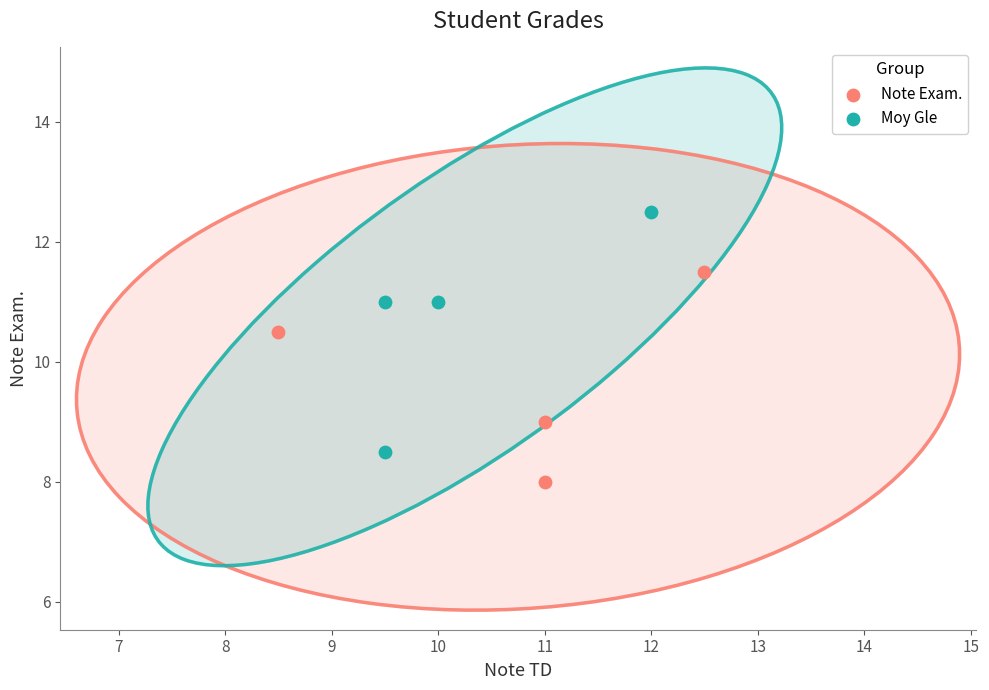

Which series reaches the maximum Y coordinate?

Moy Gle